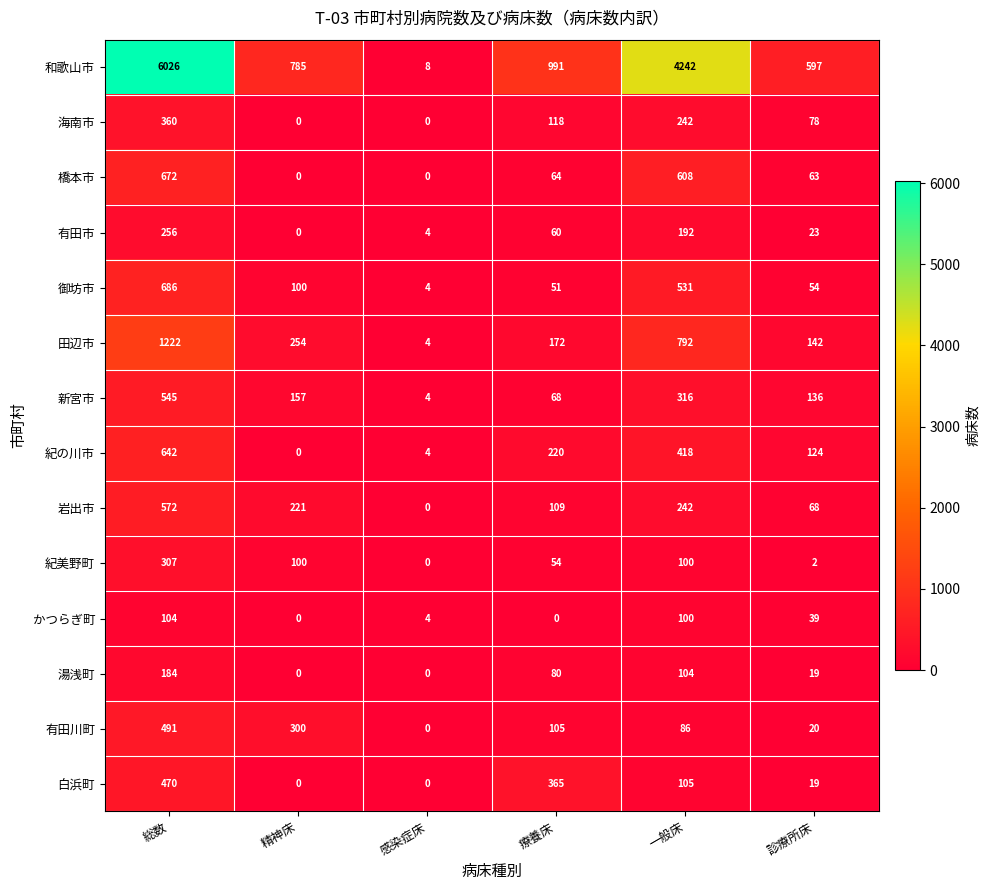

Which series changed the most between 療養床 and 一般床?

和歌山市